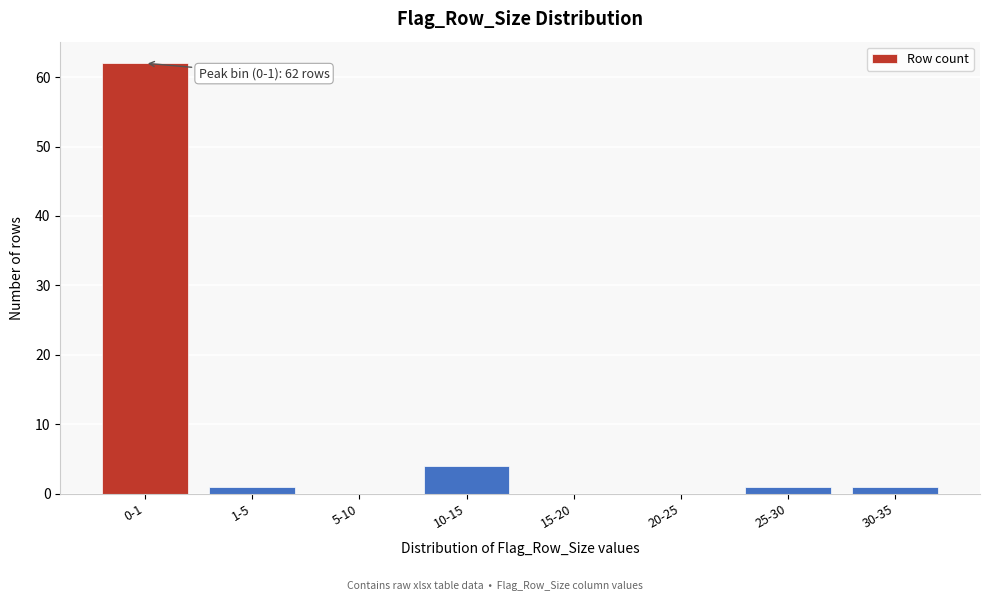

Reading right to left, extract all data points from this chart.

30-35=1	25-30=1	20-25=0	15-20=0	10-15=4	5-10=0	1-5=1	0-1=62